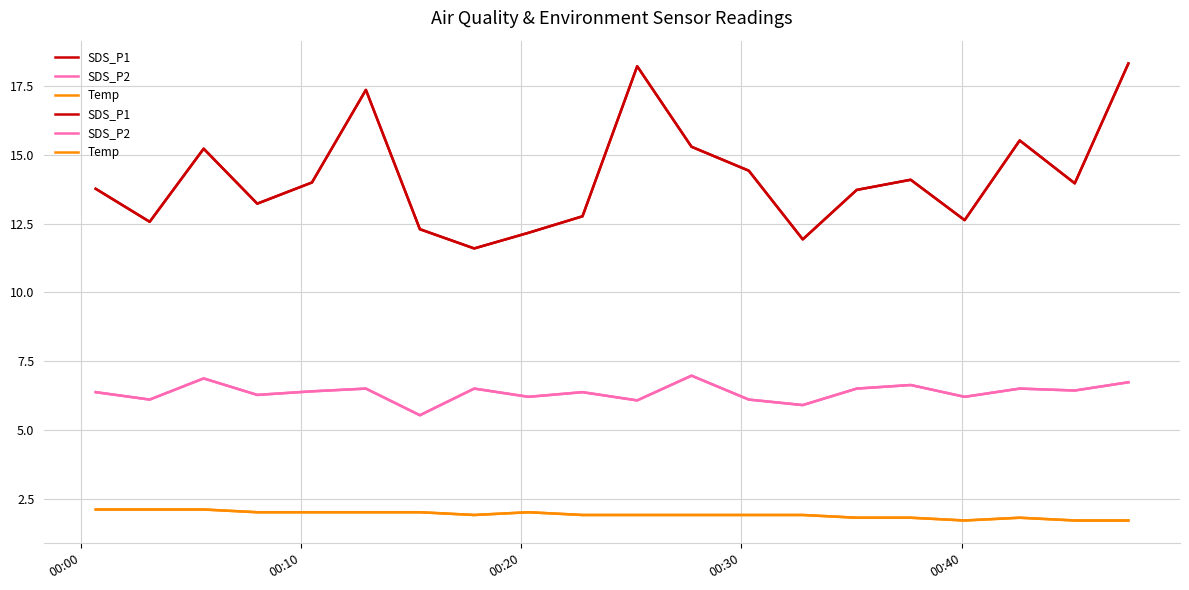

What is the minimum value for SDS_P1?

11.6